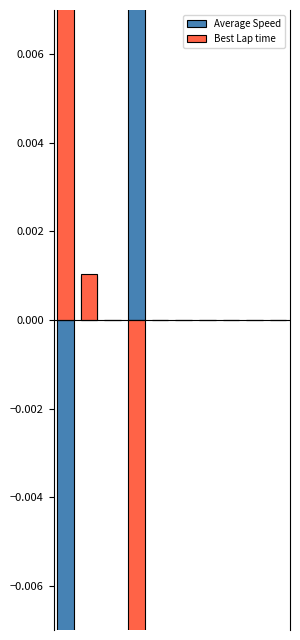

At how many categories does at least one series exceed 0?

3